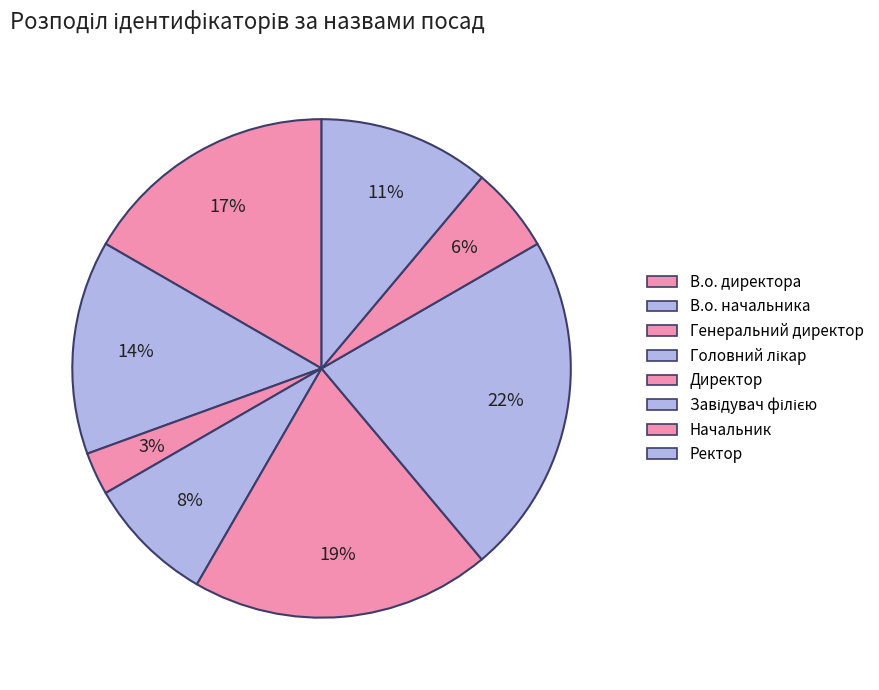

To the nearest percent, what is the average slice percentage?

12%